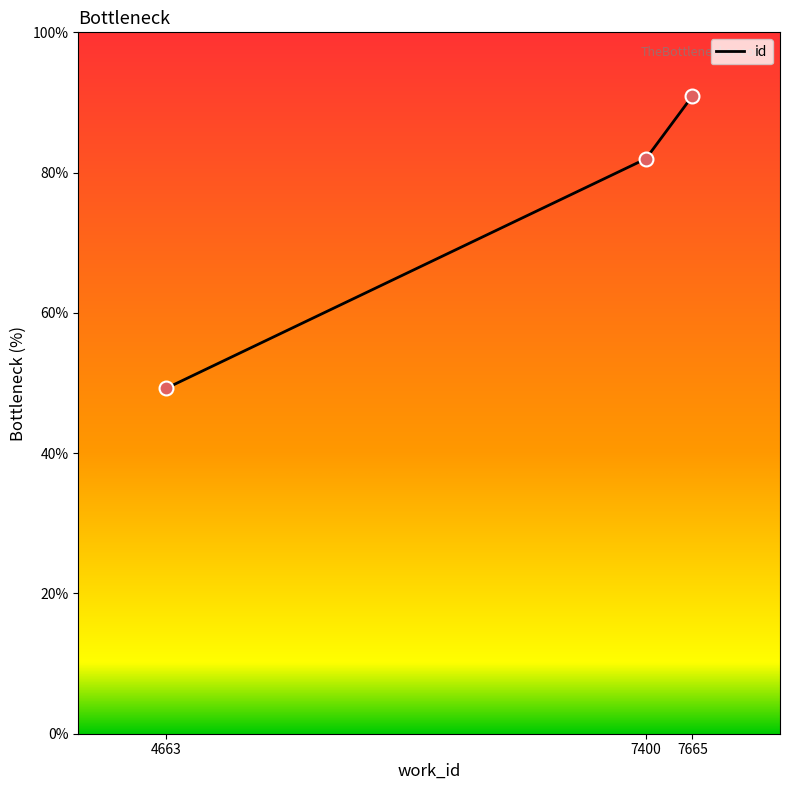

What is the ratio of the value at 4663 to the value at 7665?

0.5